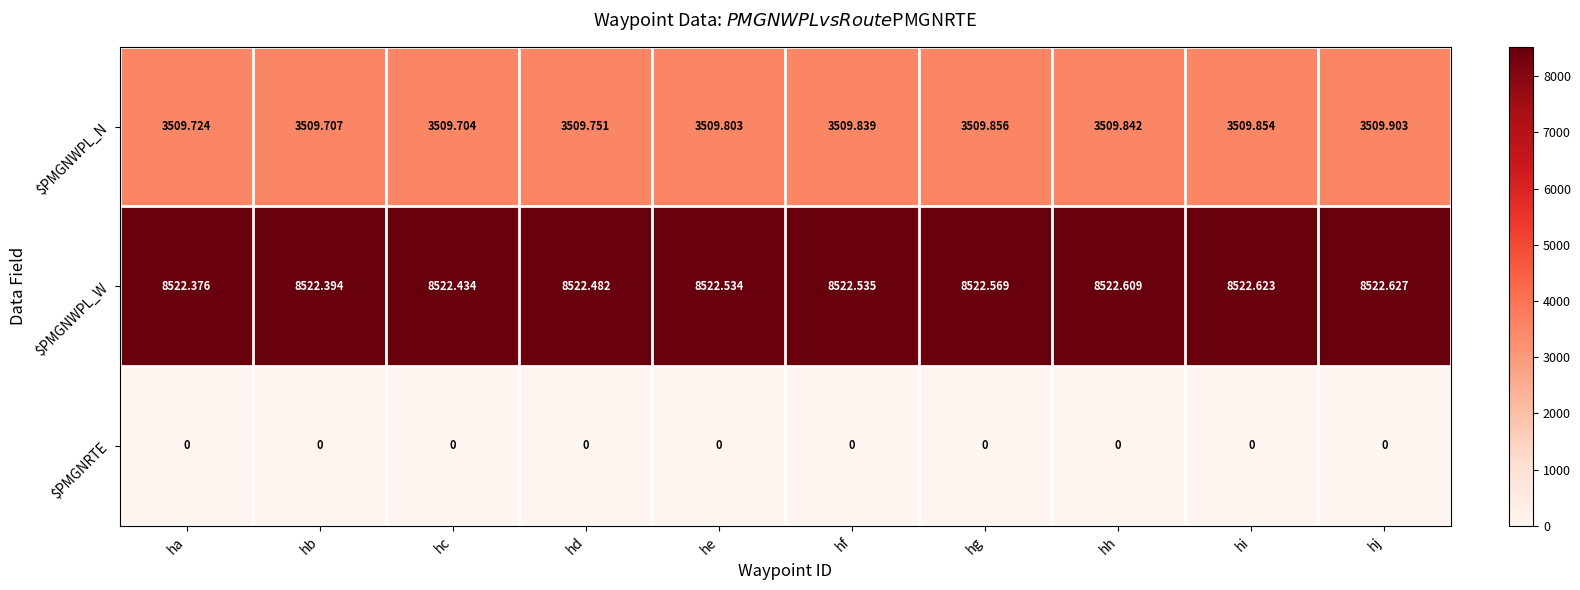

Count the number of categories in the chart.

10